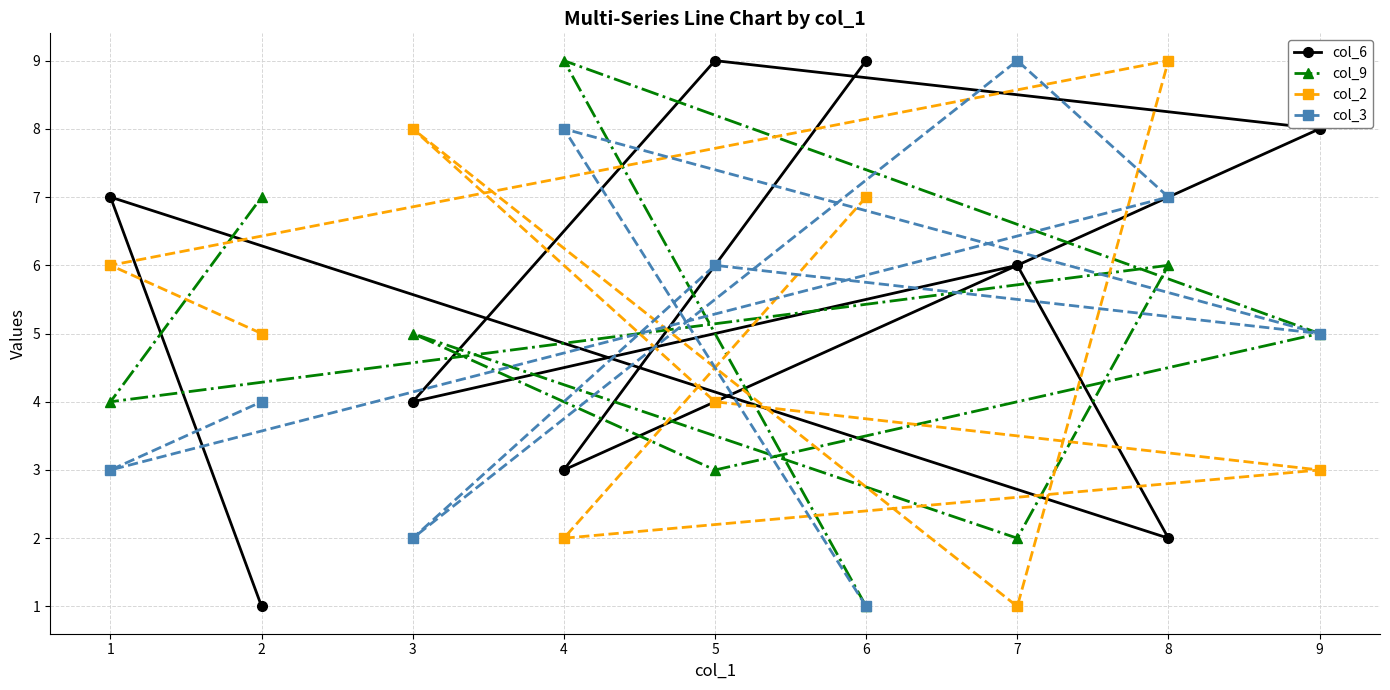

The value of col_6 at 1 is 3. True or false?

False